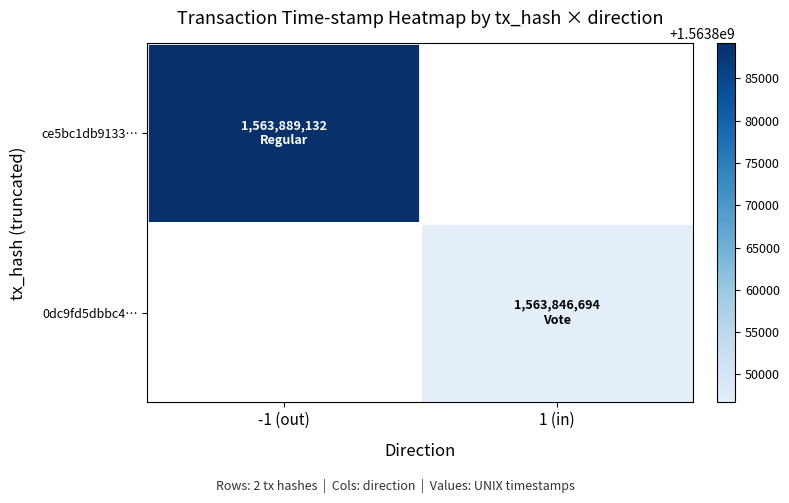

How many series are shown in this chart?

2